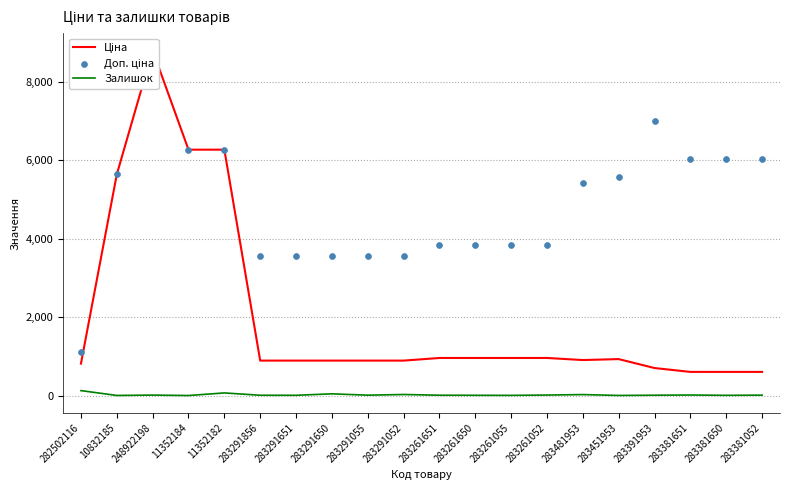

At which category is the sum across all series the highest?

248922198